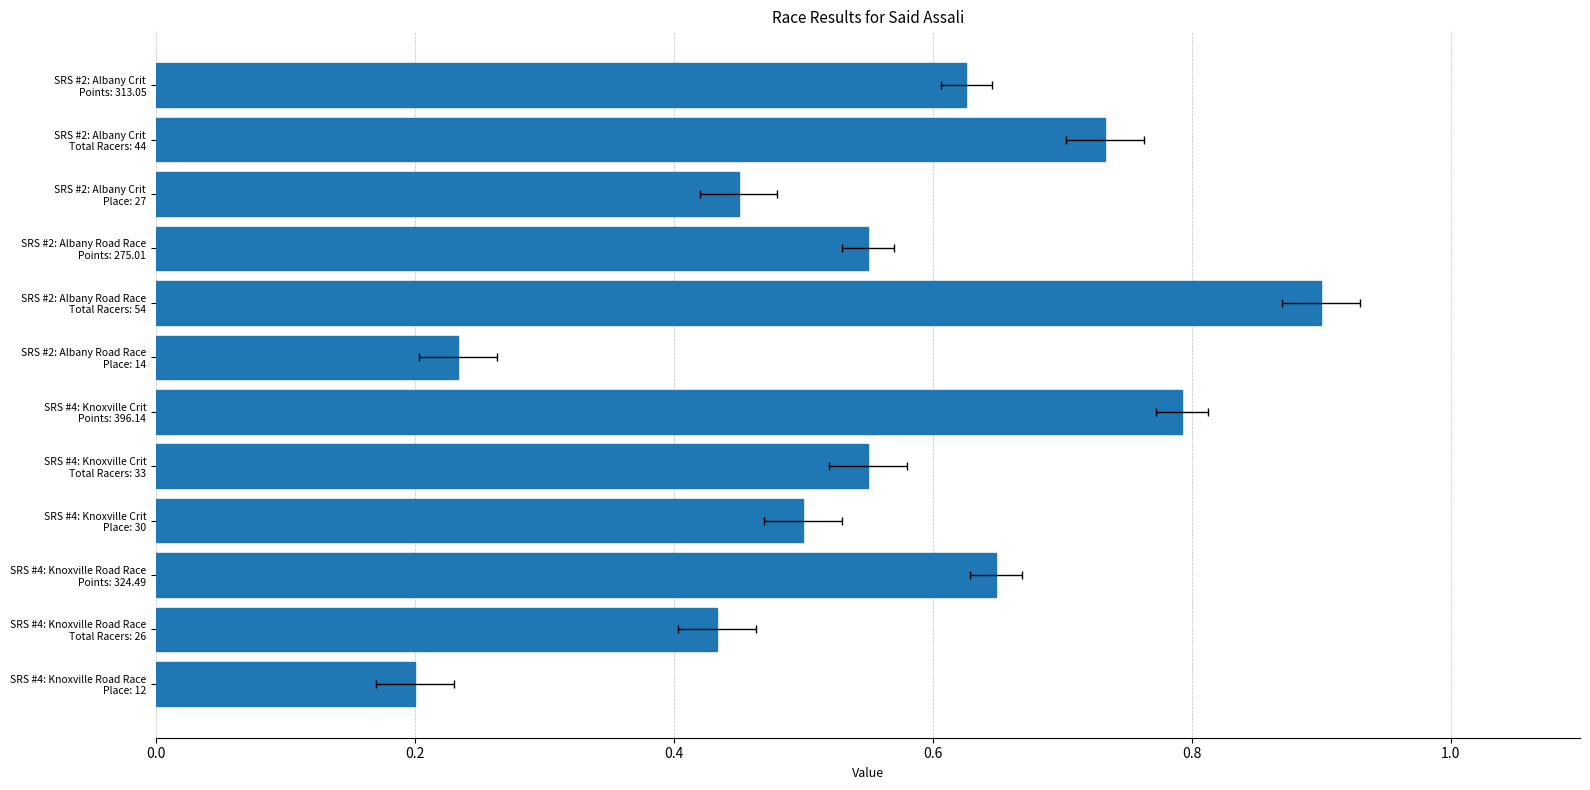

Are the bars horizontal?

Yes